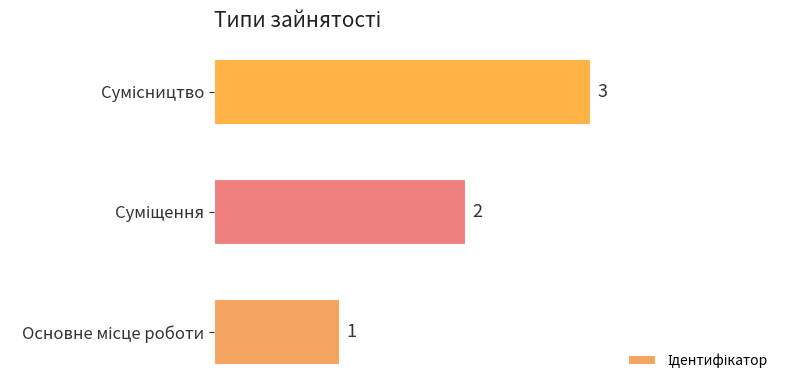

What is the sum of all values?

6